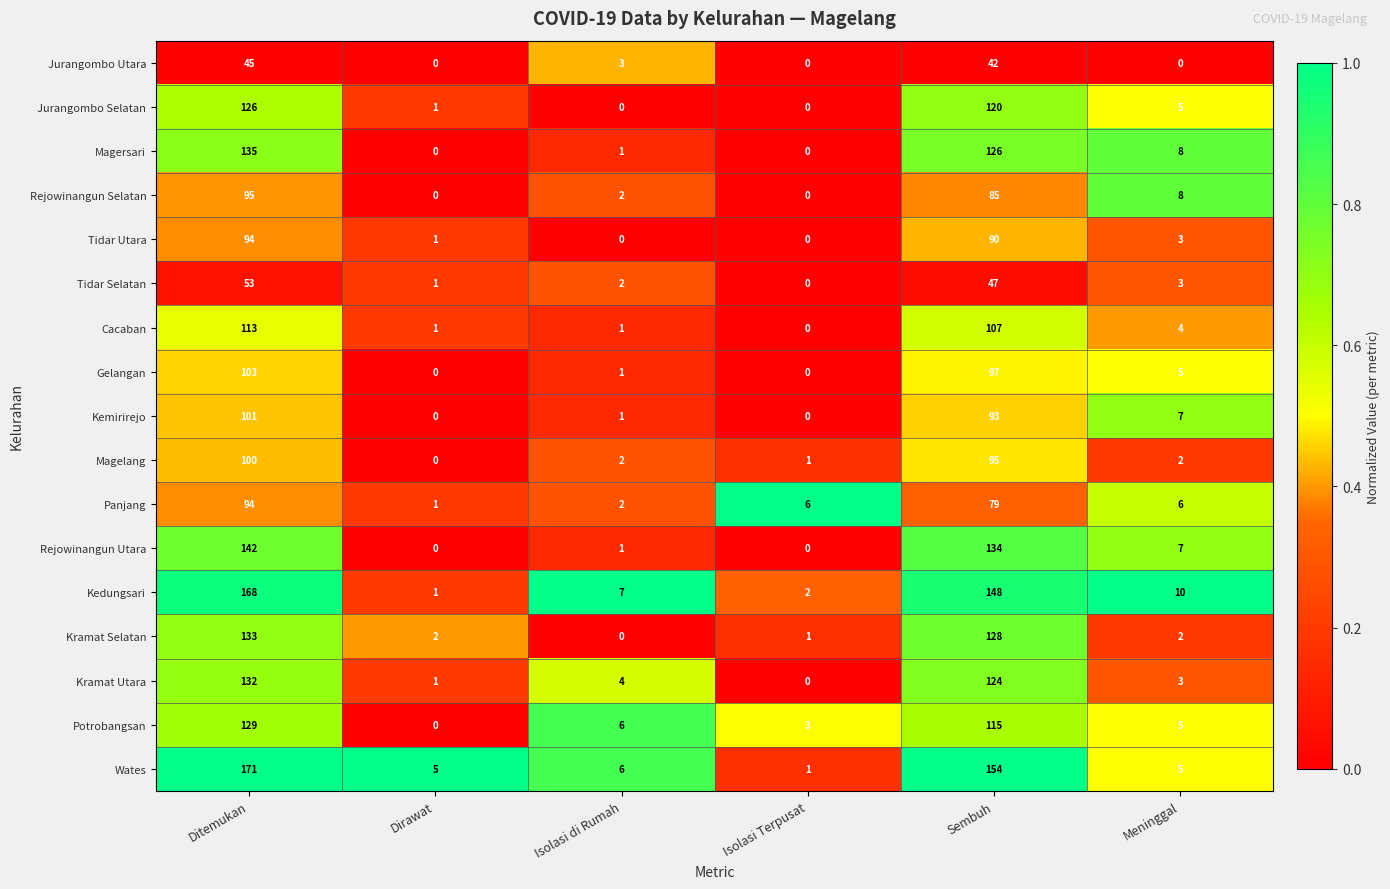

Which series has the widest spread of values?

Wates